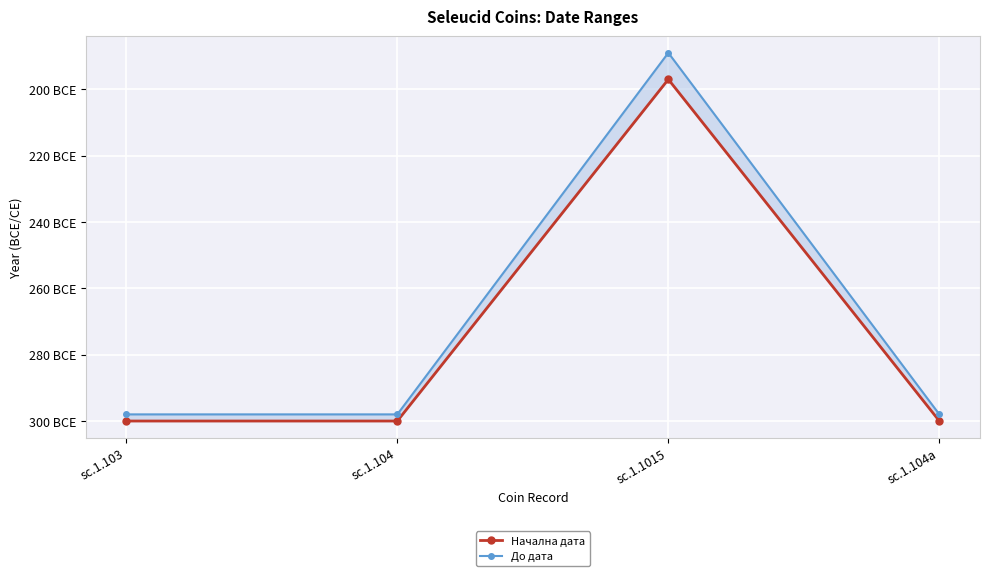

Count the До дата values in the range -298 to -189.

4